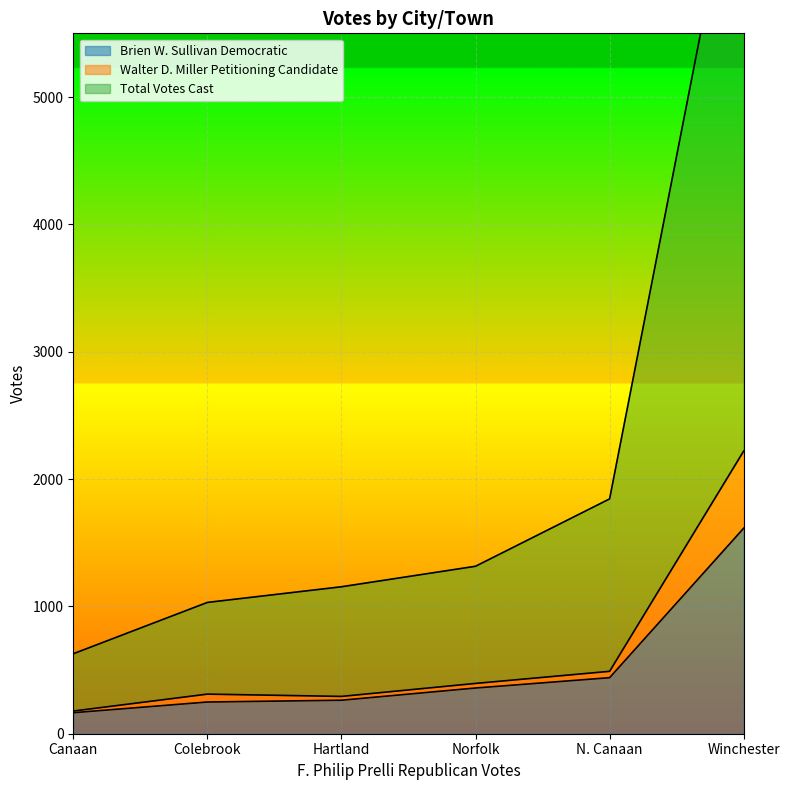

Which series has the largest total across all categories?

Total Votes Cast